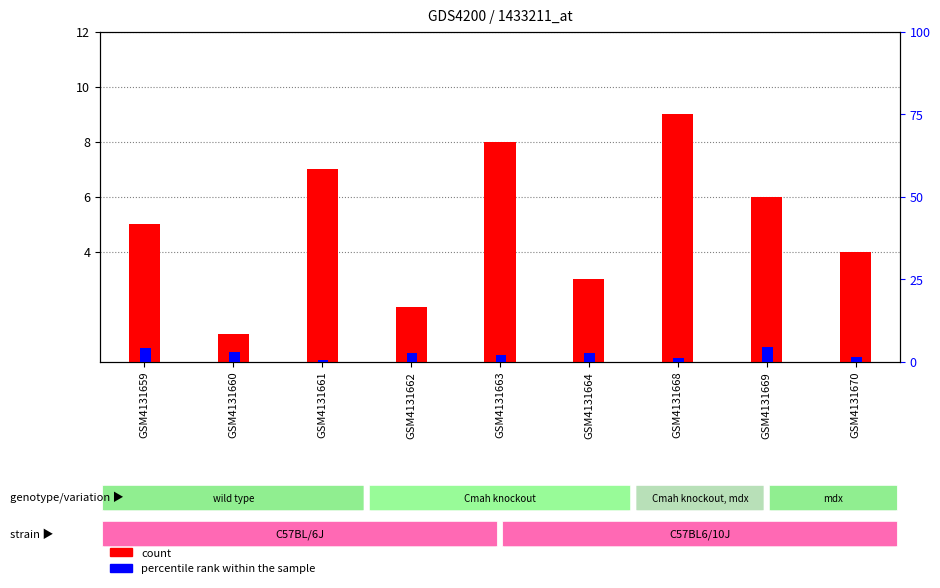

Count the number of categories in the chart.

9